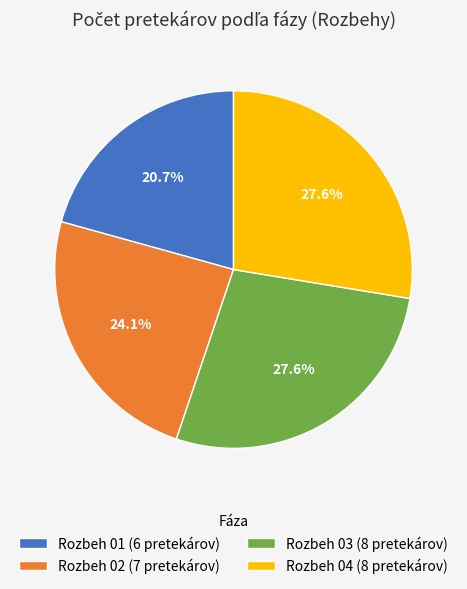

Count the number of slices in the pie.

4